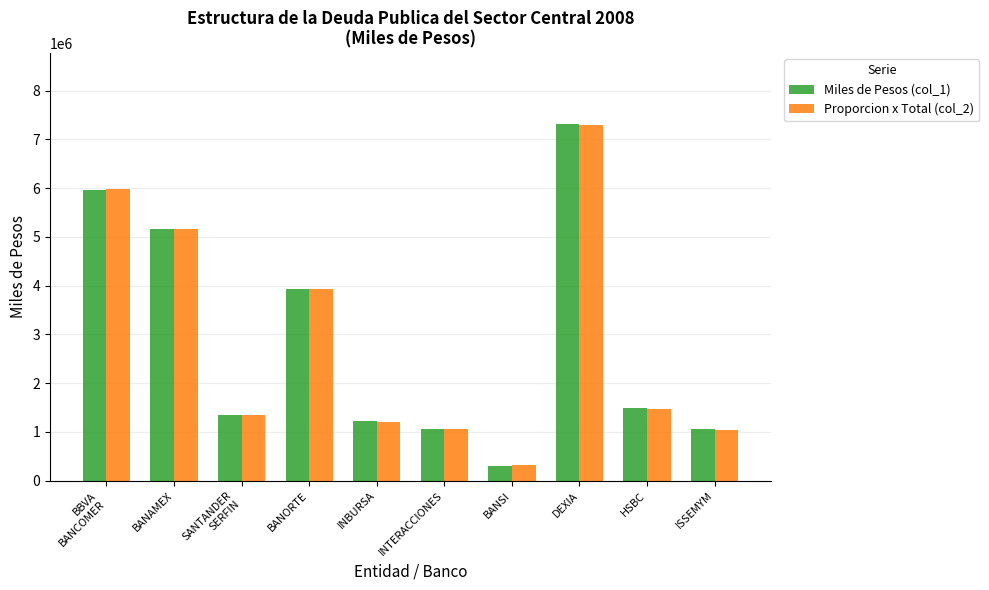

What is the difference between the Miles de Pesos (col_1) values at ISSEMYM and INTERACCIONES?

13010.6